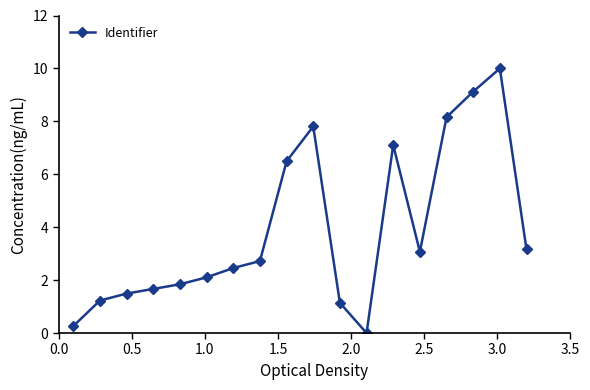

What is the greatest value displayed?

10.0